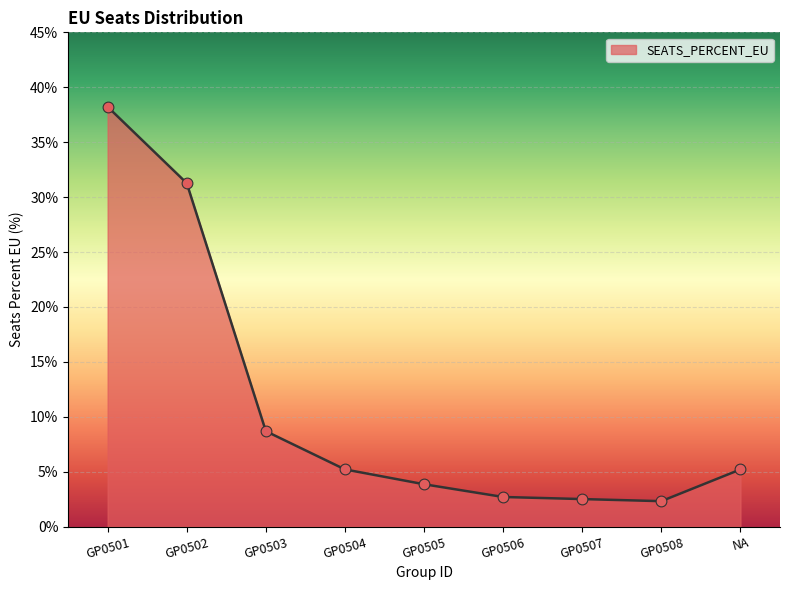

Approximately how many times larger is the value at GP0506 compared to GP0502?

0.1